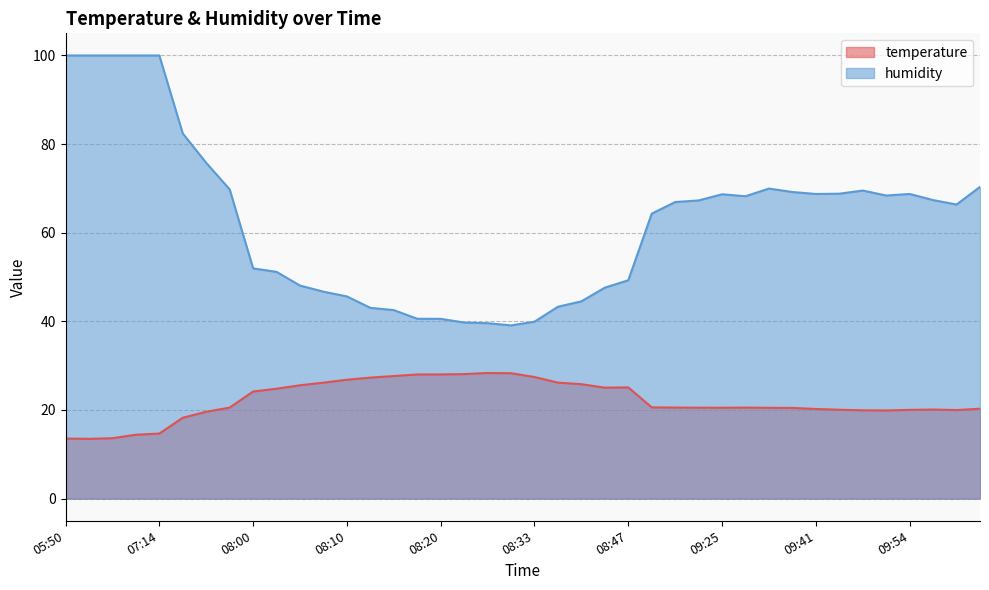

True or false: humidity has a value of 69.0 at 05:56.

False